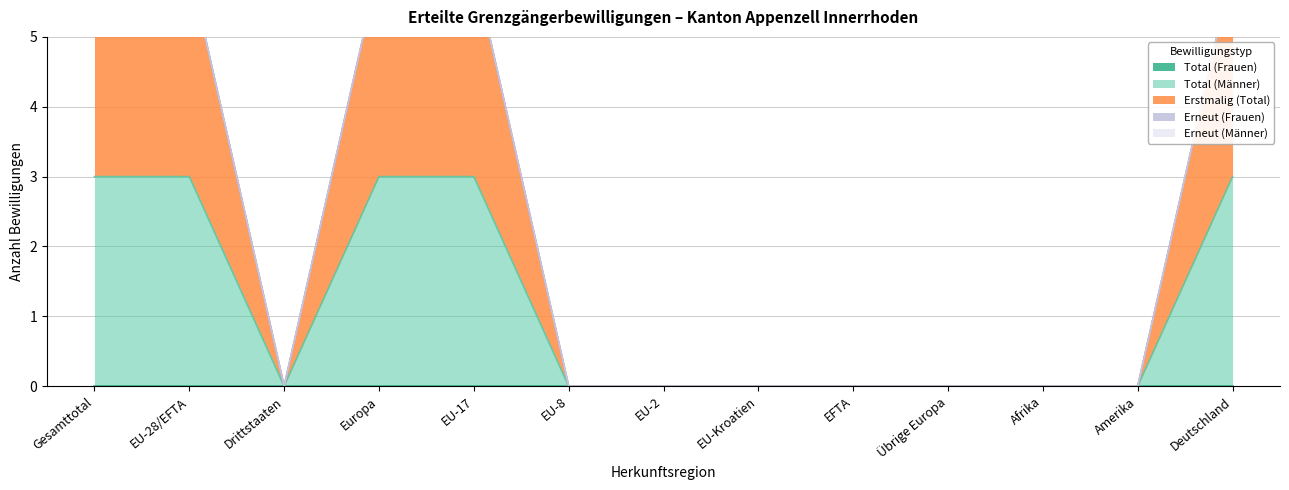

True or false: Erneut (Männer) and Erstmalig (Total) cross at least once.

False